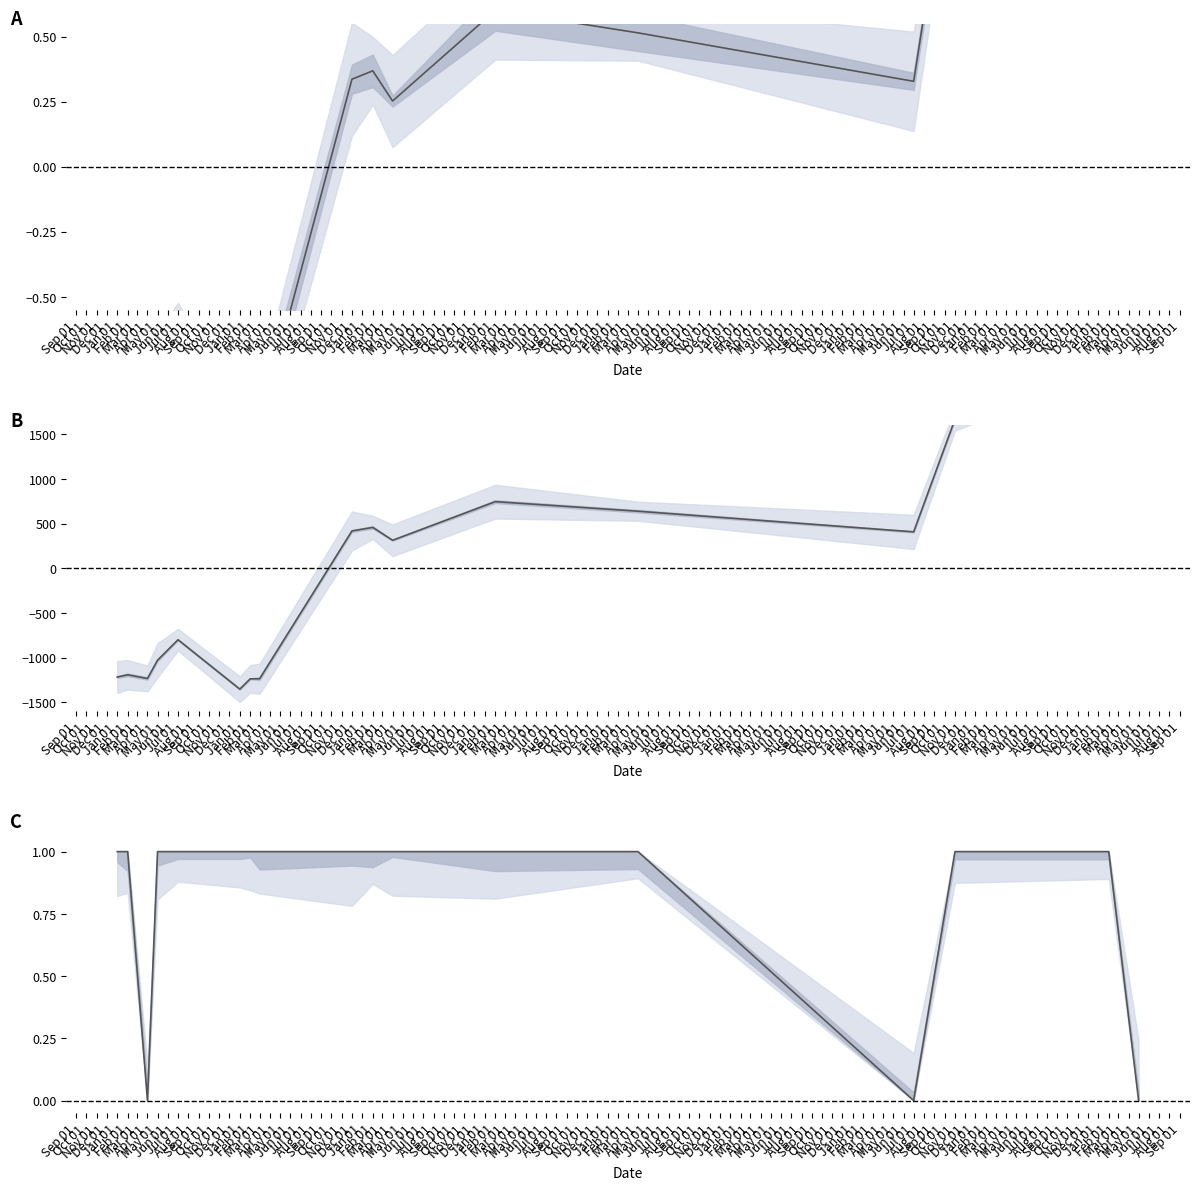

What value does the Issue ID series have at Jul 01?

-0.6